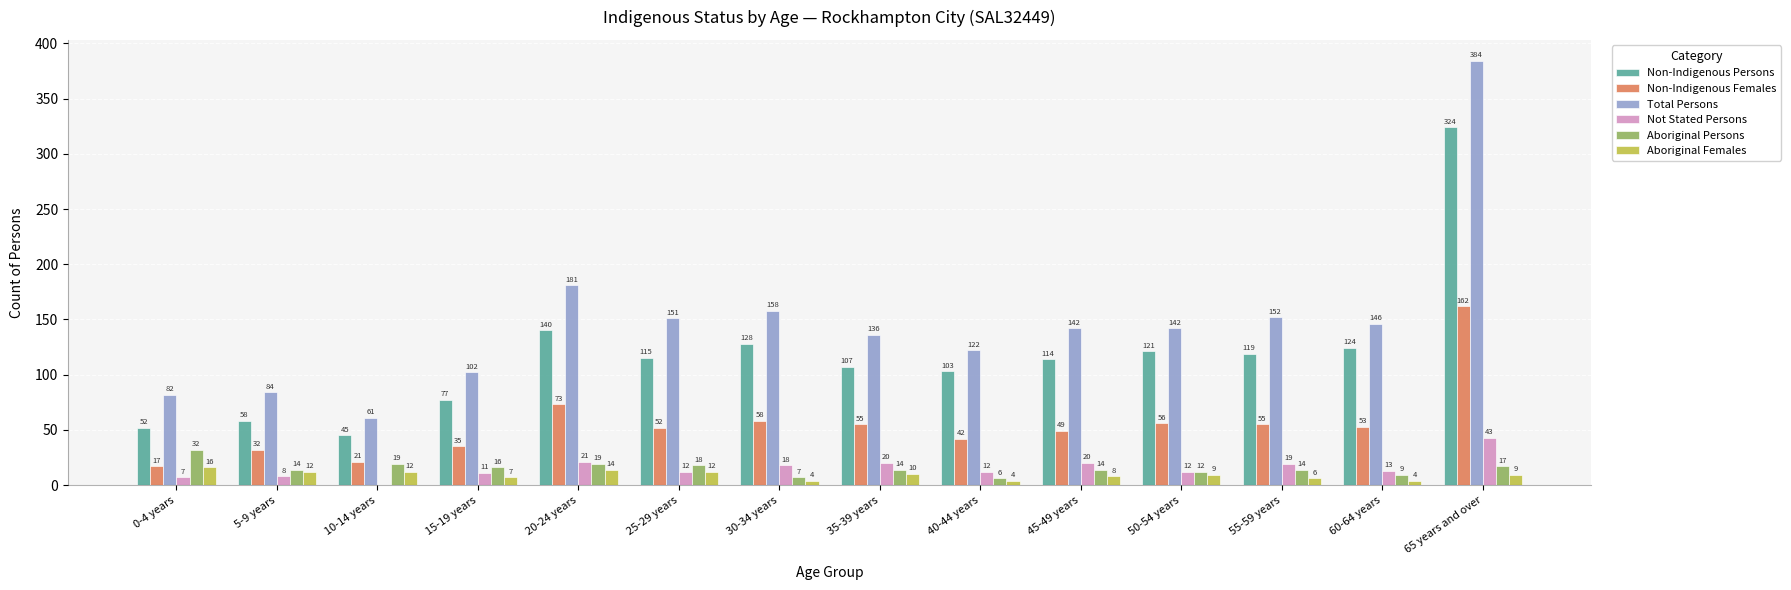

What is the total value across all series at 5-9 years?

208